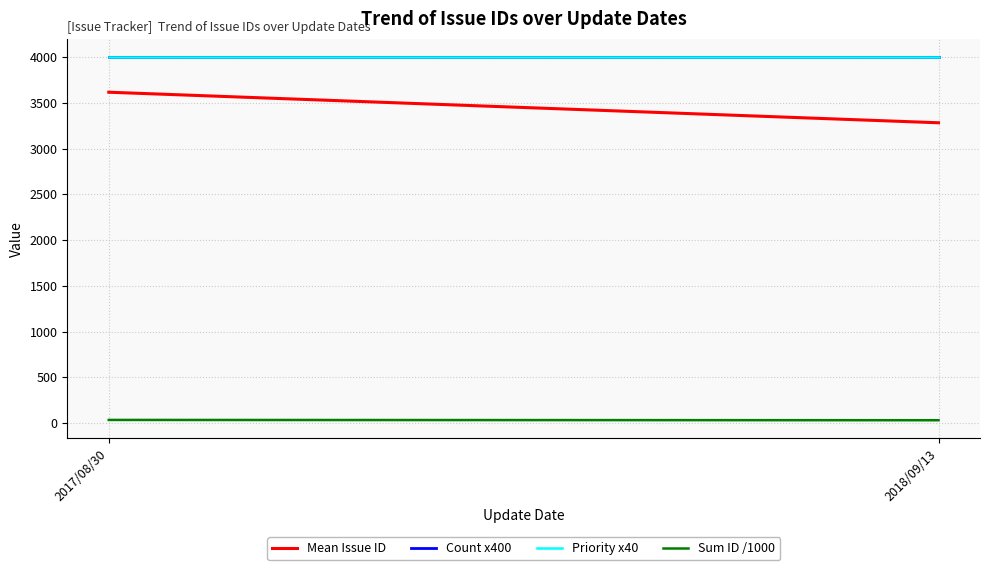

What is the average value of the Mean Issue ID series?

3448.9